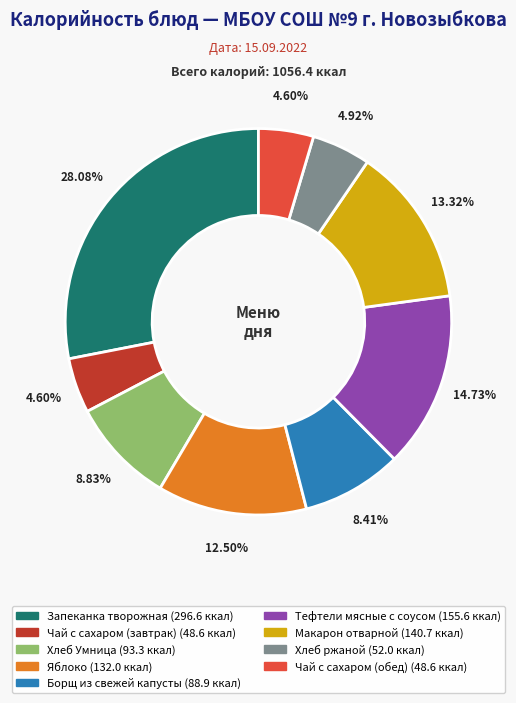

How many slices are in this pie chart?

9